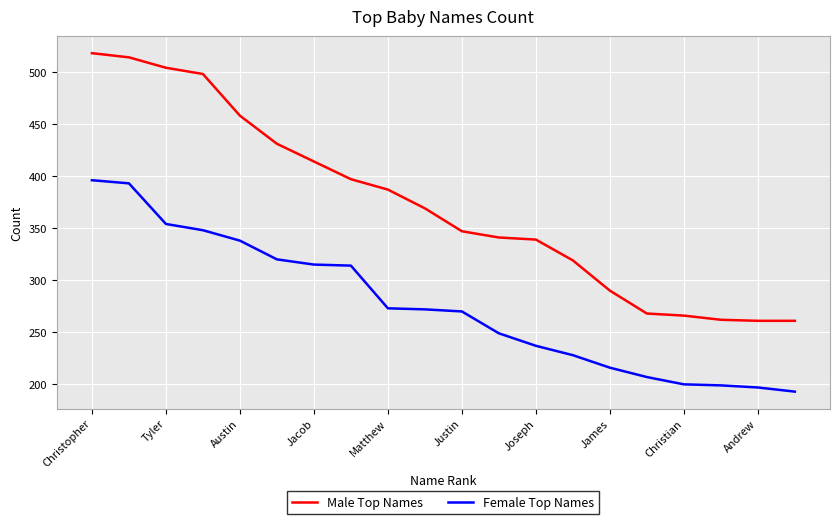

Which series has the largest total across all categories?

Male Top Names